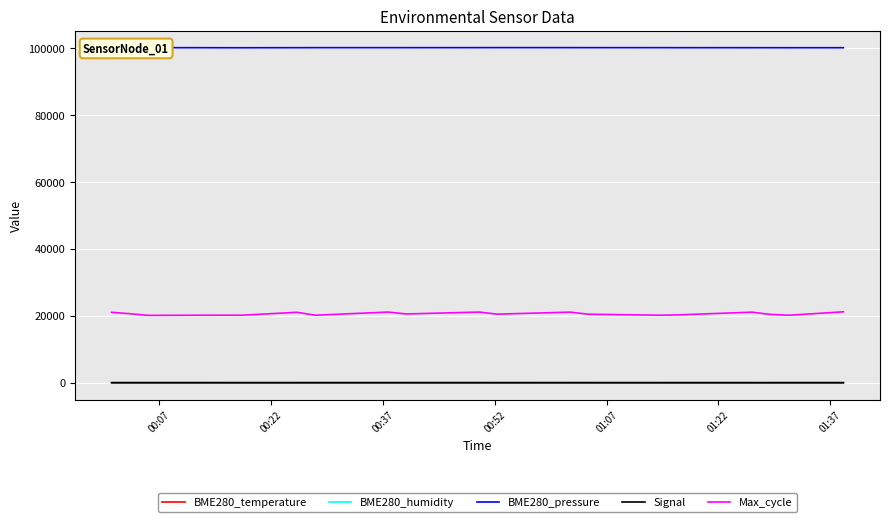

True or false: BME280_humidity and BME280_pressure intersect in this chart.

False